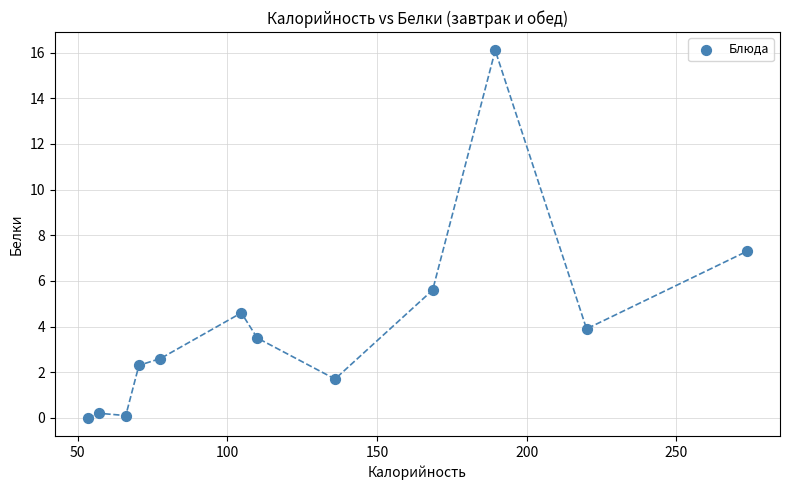

What is the range of X values (max minus min)?

220.2